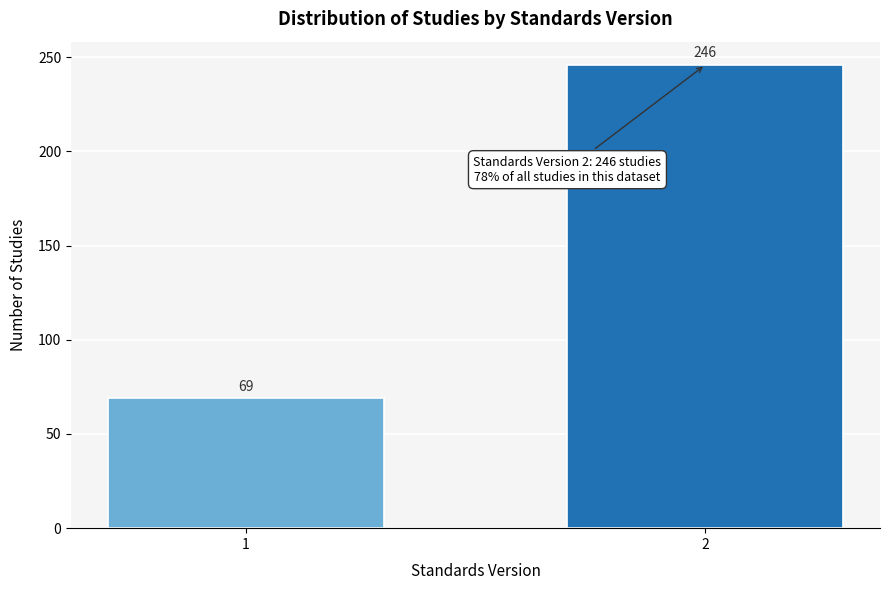

Reading left to right, what are all the values shown in this chart?

1=69	2=246